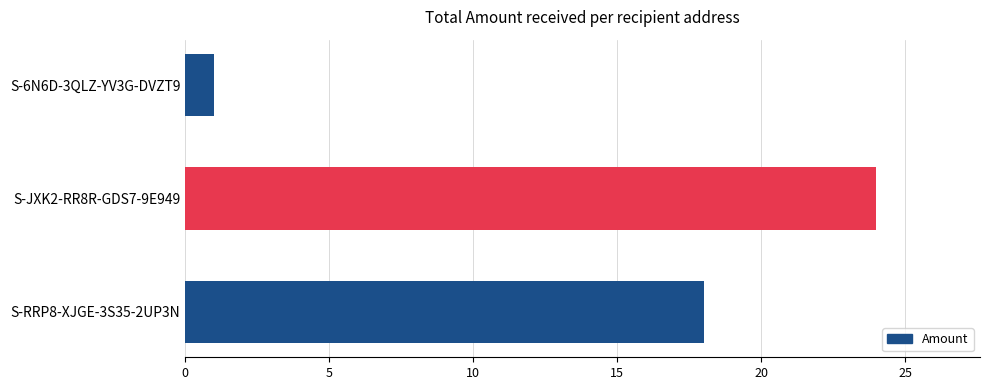

Rank the categories by value from highest to lowest.

S-JXK2-RR8R-GDS7-9E949, S-RRP8-XJGE-3S35-2UP3N, S-6N6D-3QLZ-YV3G-DVZT9